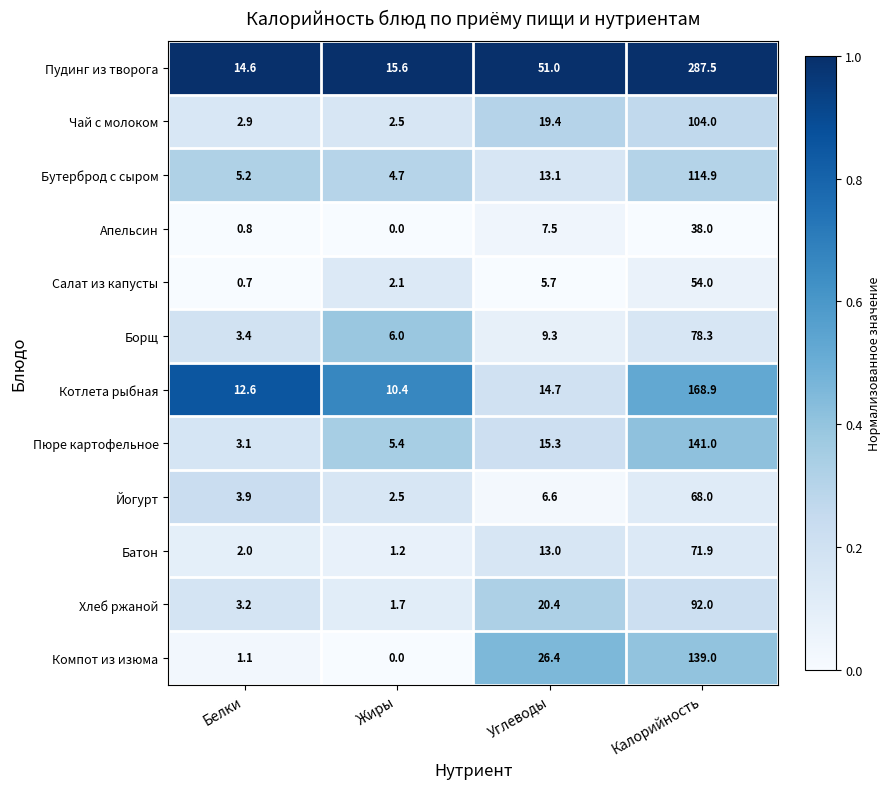

At how many categories does at least one series exceed 0?

4